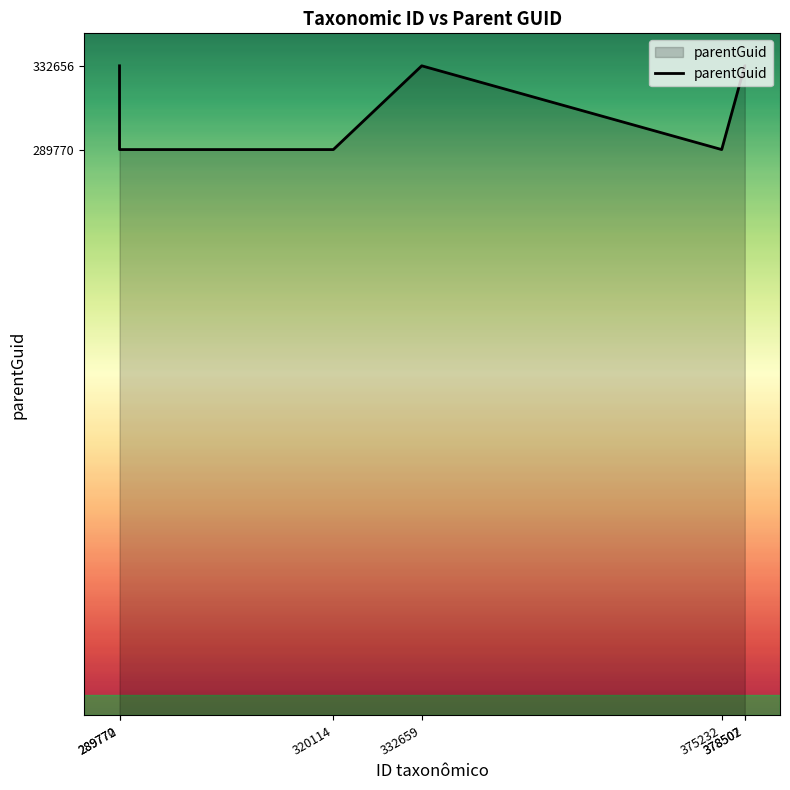

What is the sum of the values at 289770 and 289772?

622426